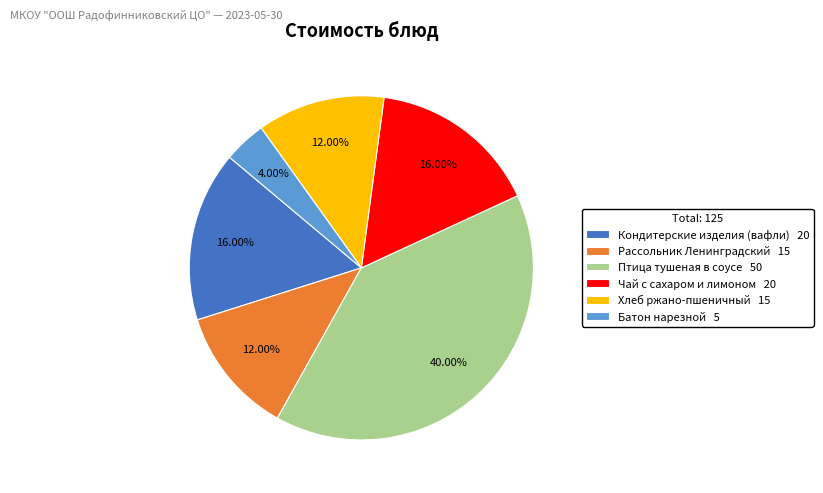

Approximately how many times larger is the value at Рассольник Ленинградский 15 compared to Птица тушеная в соусе 50?

0.3